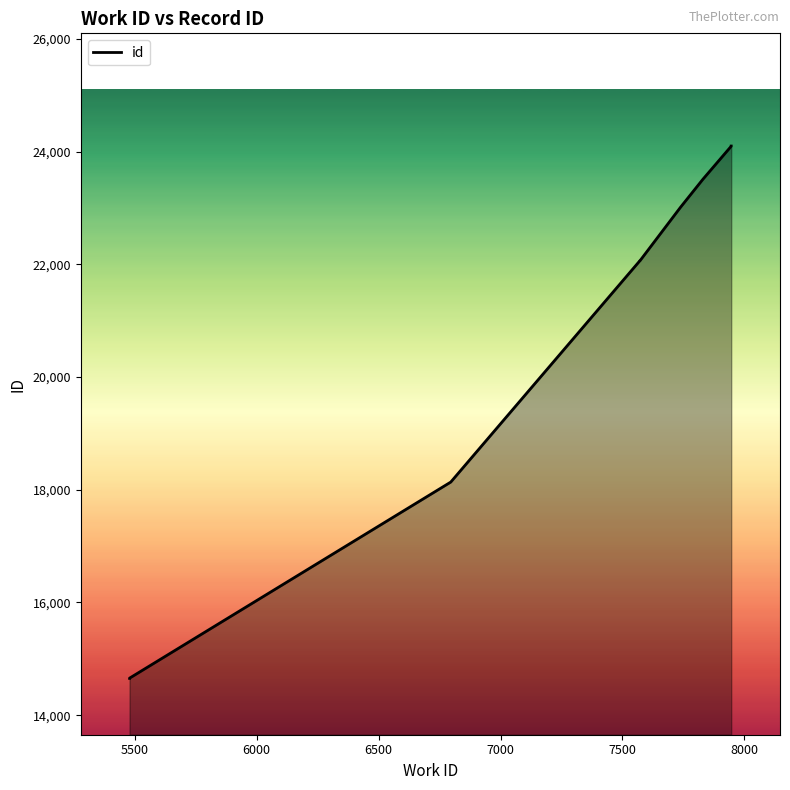

What is the label of the 6th point from the right?

7000